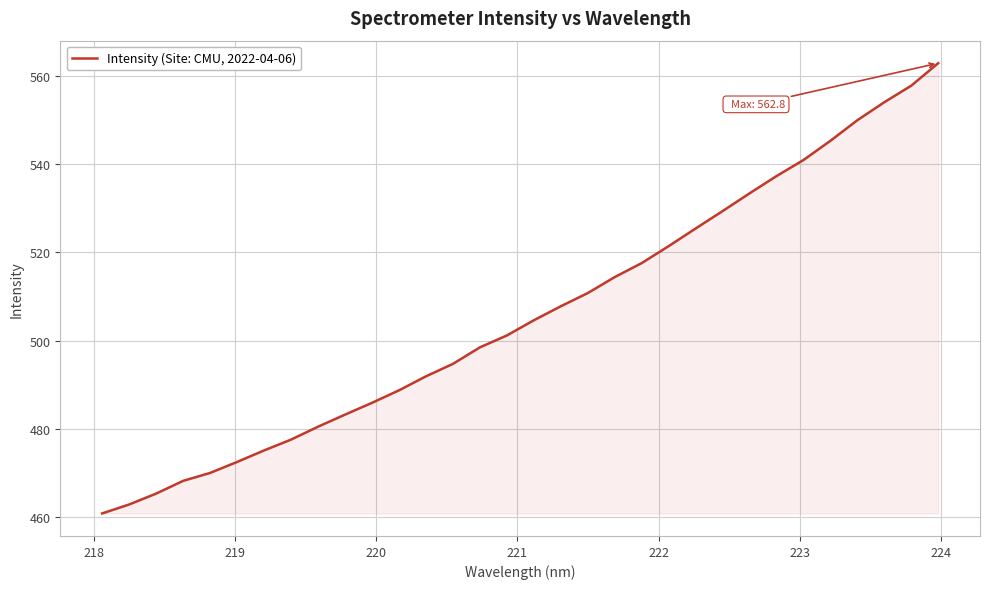

What is the difference between the maximum and minimum values?

101.9